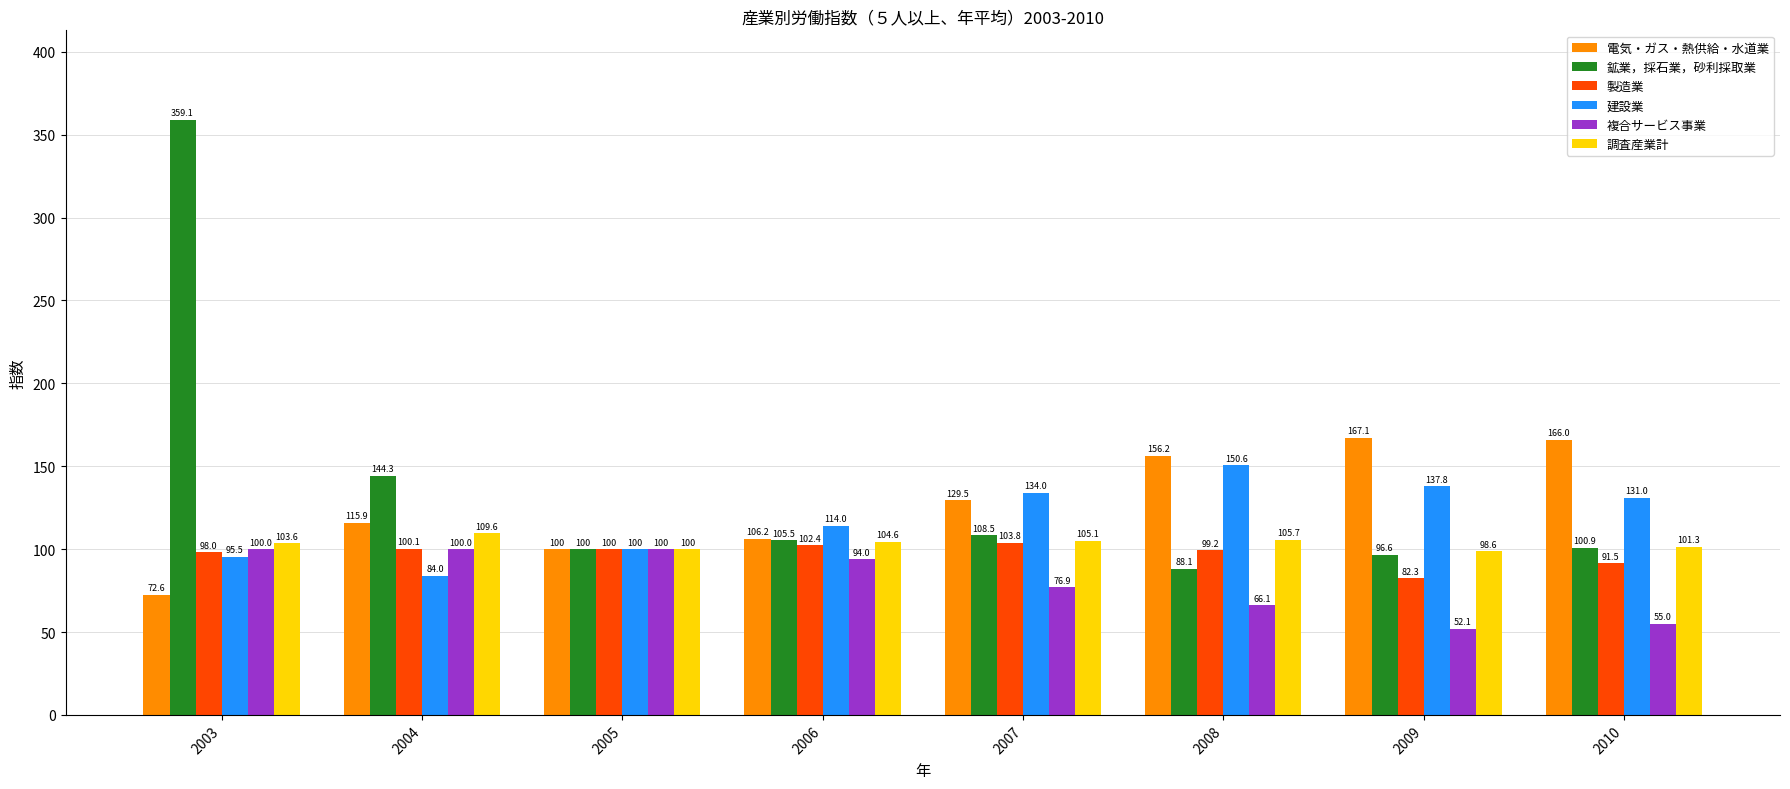

Is the value of 建設業 at 2009 greater than the value of 調査産業計 at 2005?

Yes